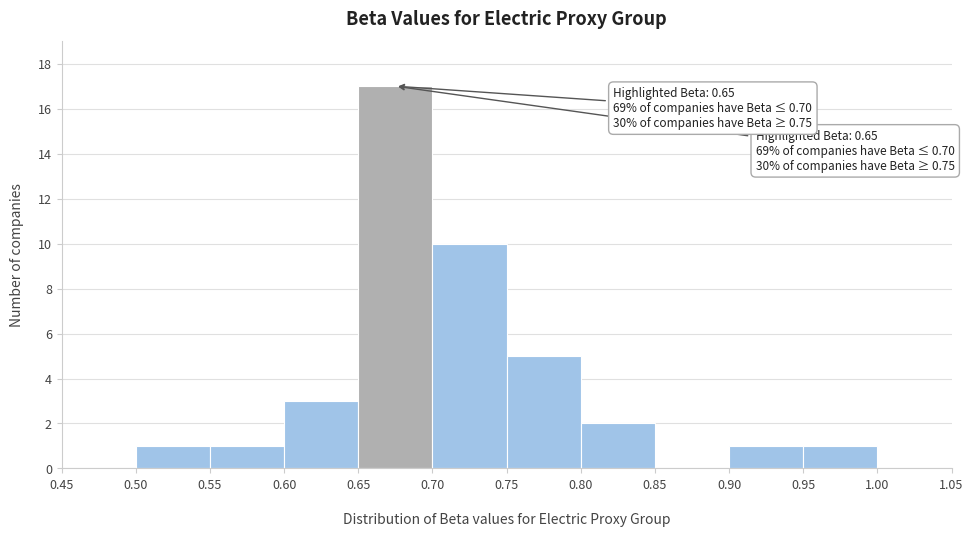

Which range on the x-axis has the tallest bar?

0.65 to 0.70